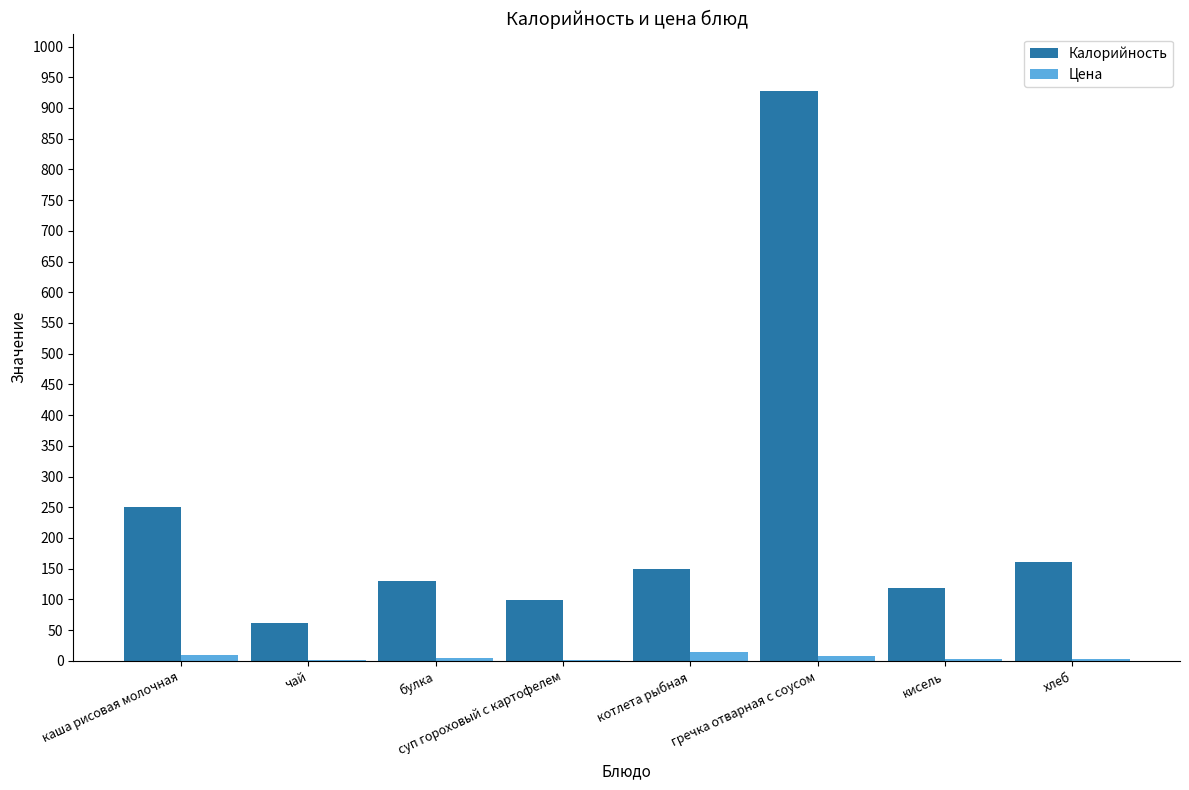

Between каша рисовая молочная and кисель, which series saw the biggest shift?

Калорийность